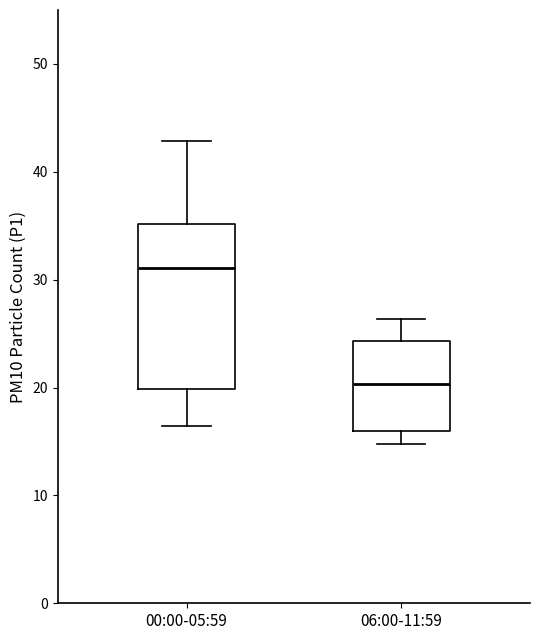

Reading left to right, transcribe this box plot: for each box, give where its median line is, the range the box spans, and where its two whiskers end, as read against the y-axis. The values are not printed on the chart, so give them approximately, as read against the axis.

00:00-05:59: median 31, box 20 to 35, whiskers 16 to 43
06:00-11:59: median 20, box 16 to 24, whiskers 15 to 26